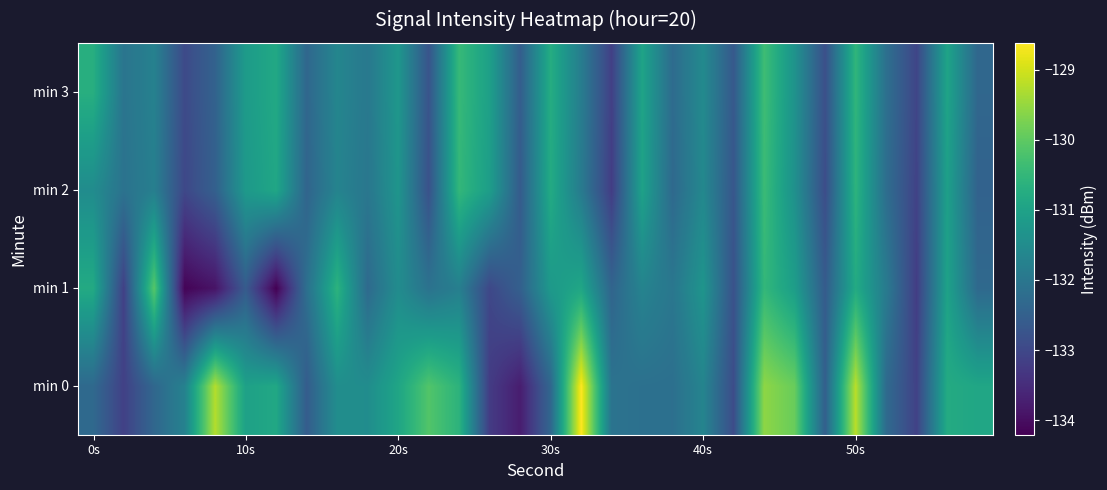

Reading left to right, extract all data points from this chart.

min 0: -132.3	-133.1	-132.4	-131.7	-129.3	-131.0	-130.9	-132.6	-131.5	-131.5	-130.9	-130.1	-130.6	-133.2	-133.8	-132.4	-128.6	-132.1	-132.1	-132.2	-131.7	-132.9	-129.6	-129.9	-132.5	-129.2	-132.3	-133.1	-130.8	-130.9
min 1: -130.8	-133.1	-130.1	-134.2	-133.9	-132.6	-134.2	-132.2	-130.6	-132.3	-131.5	-132.1	-131.8	-133.0	-132.5	-131.2	-130.9	-132.4	-131.7	-132.0	-131.3	-132.8	-130.5	-131.1	-132.6	-130.8	-131.9	-133.2	-131.0	-132.3
min 2: -131.5	-132.1	-131.8	-133.0	-132.5	-131.2	-130.9	-132.4	-131.7	-132.0	-131.3	-132.8	-130.5	-131.1	-132.6	-130.8	-131.9	-133.2	-131.0	-132.3	-131.6	-132.7	-130.4	-131.4	-132.9	-130.6	-132.2	-133.1	-131.1	-132.4
min 3: -130.7	-132.1	-131.8	-132.9	-132.4	-131.2	-130.8	-132.3	-131.7	-131.9	-131.2	-132.8	-130.4	-131.1	-132.6	-130.8	-131.8	-133.2	-130.9	-132.2	-131.6	-132.7	-130.3	-131.3	-132.8	-130.6	-132.2	-133.1	-130.9	-132.3